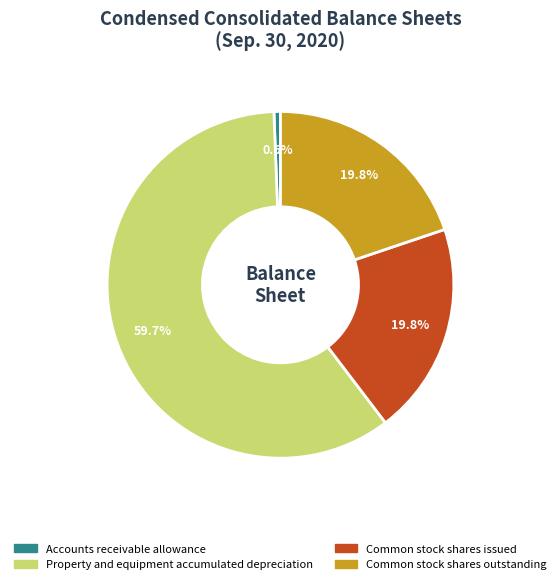

What percentage do Common stock shares issued and Accounts receivable allowance together represent?

20.4%